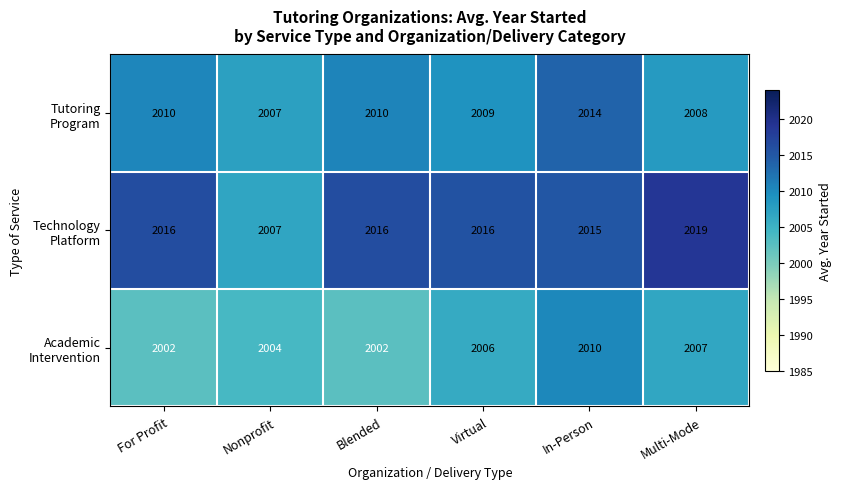

What is the spread (max minus min) of values at Virtual?

10